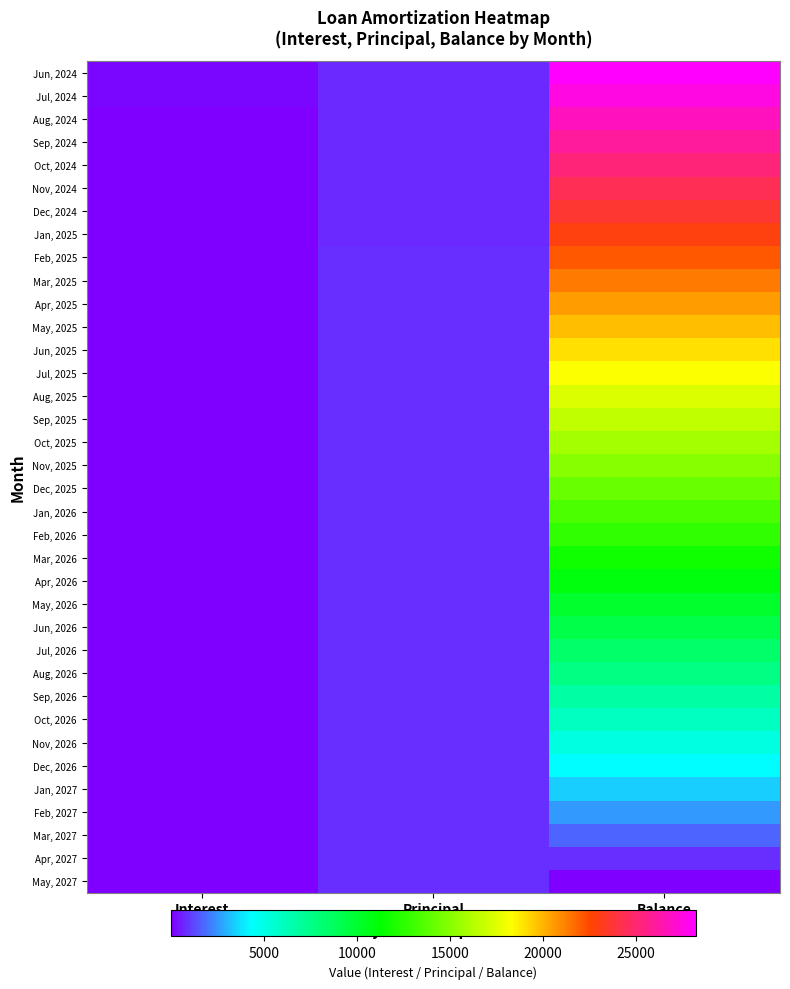

At which category does the chart reach its minimum across all series?

Balance